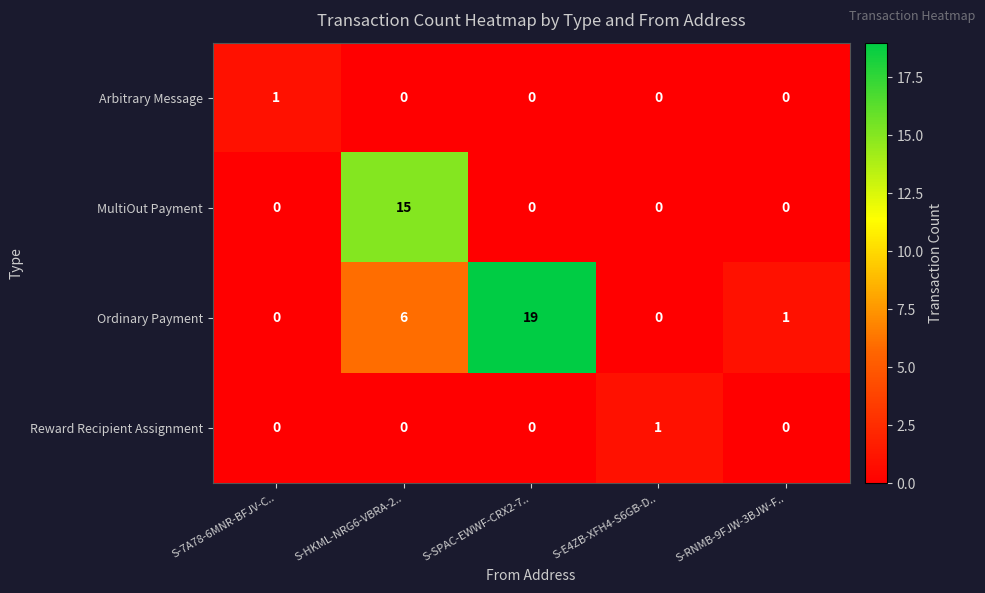

True or false: MultiOut Payment has a value of 0 at S-RNMB-9FJW-3BJW-F...

True